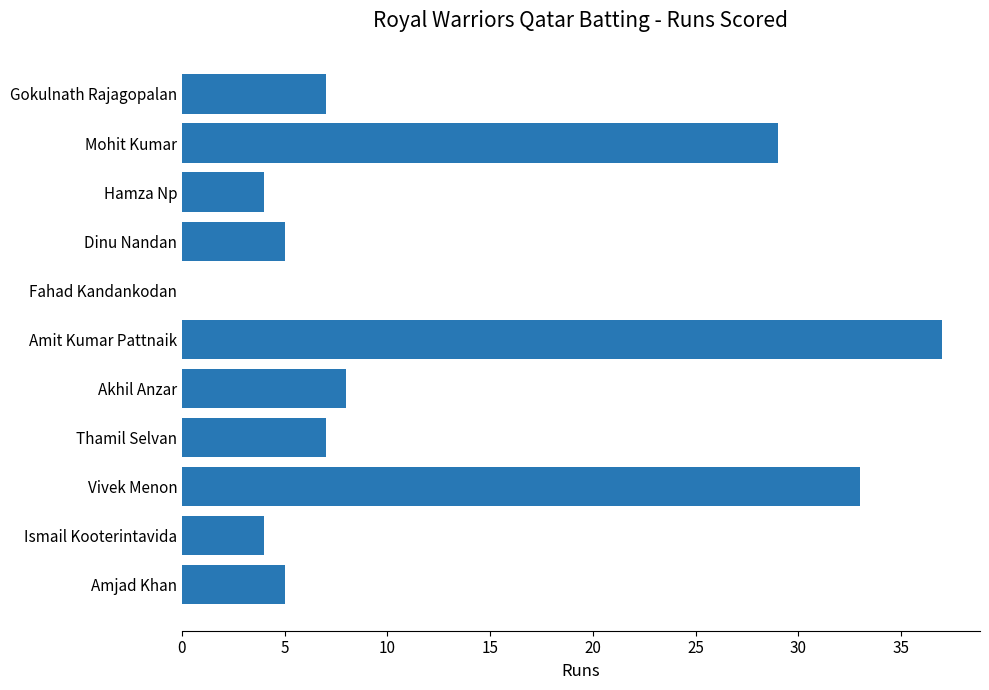

Read the value at Amit Kumar Pattnaik, to the nearest 10.

40